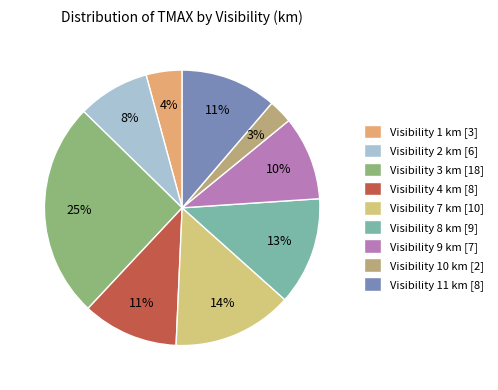

To the nearest percent, what is the average slice percentage?

11%